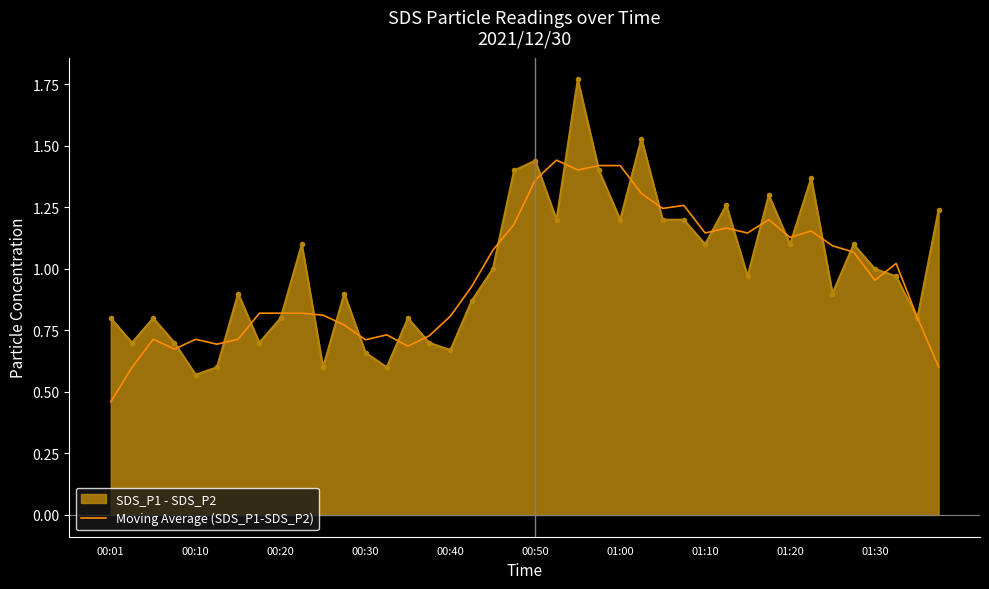

Where is Moving Average (SDS_P1-SDS_P2) nearest to the value 0?

00:01